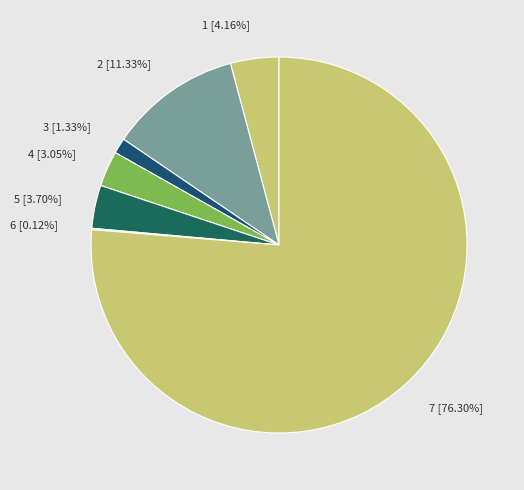

To the nearest percent, what percentage of the pie is 5?

4%